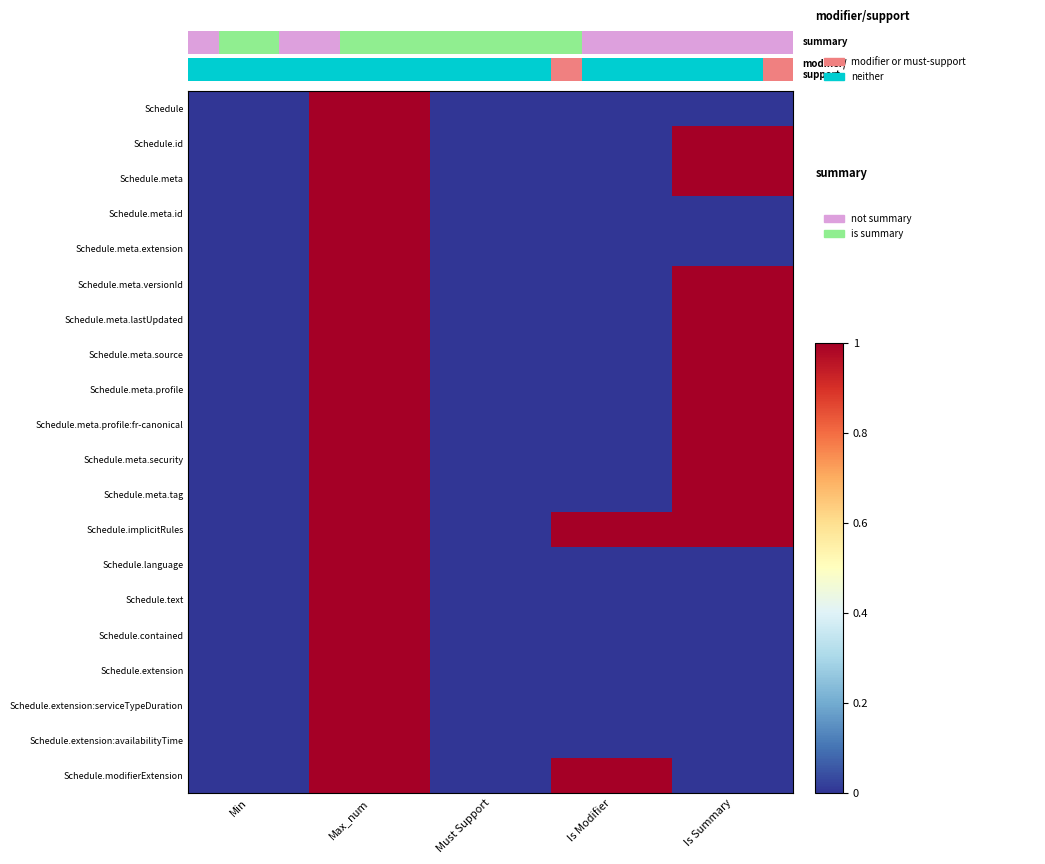

What is the difference between the second highest and minimum values in the Schedule.meta.versionId series?

1